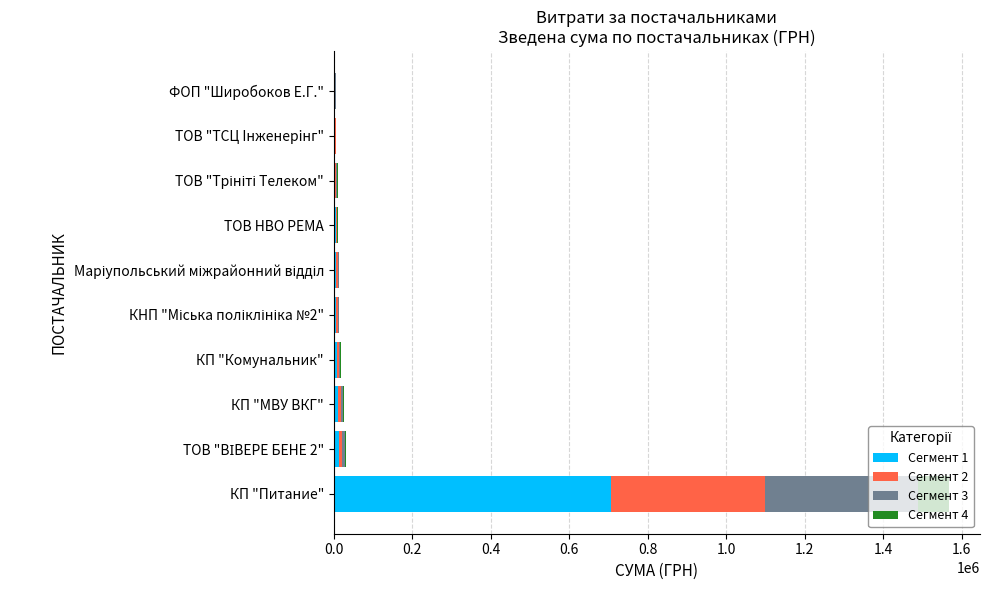

At which category is the sum across all series the highest?

КП "Питание"